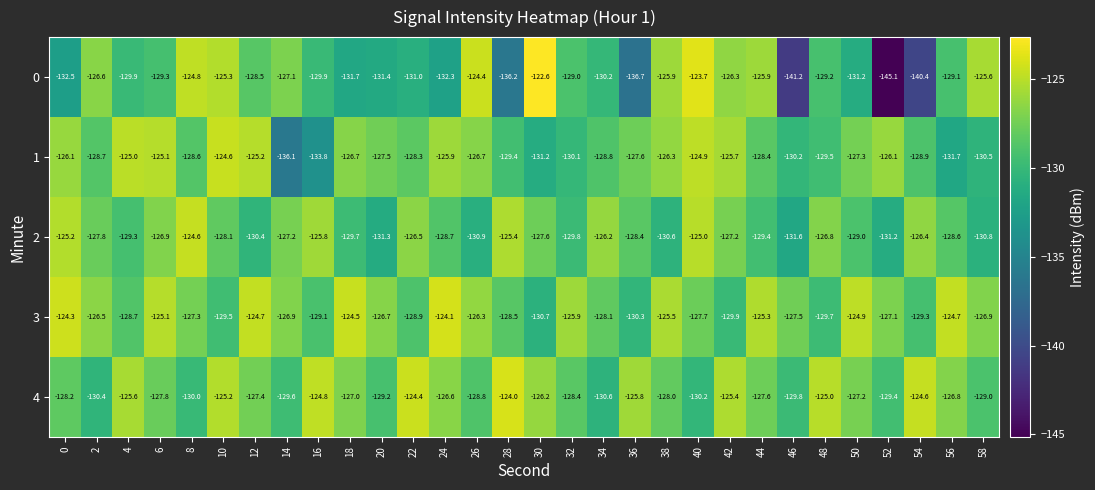

Count the number of categories in the chart.

30